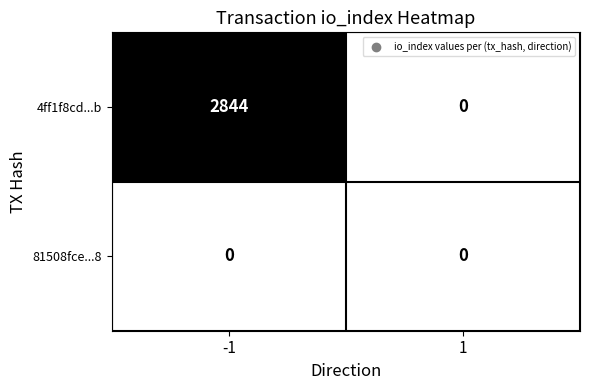

What is the spread (max minus min) of values at -1?

2844